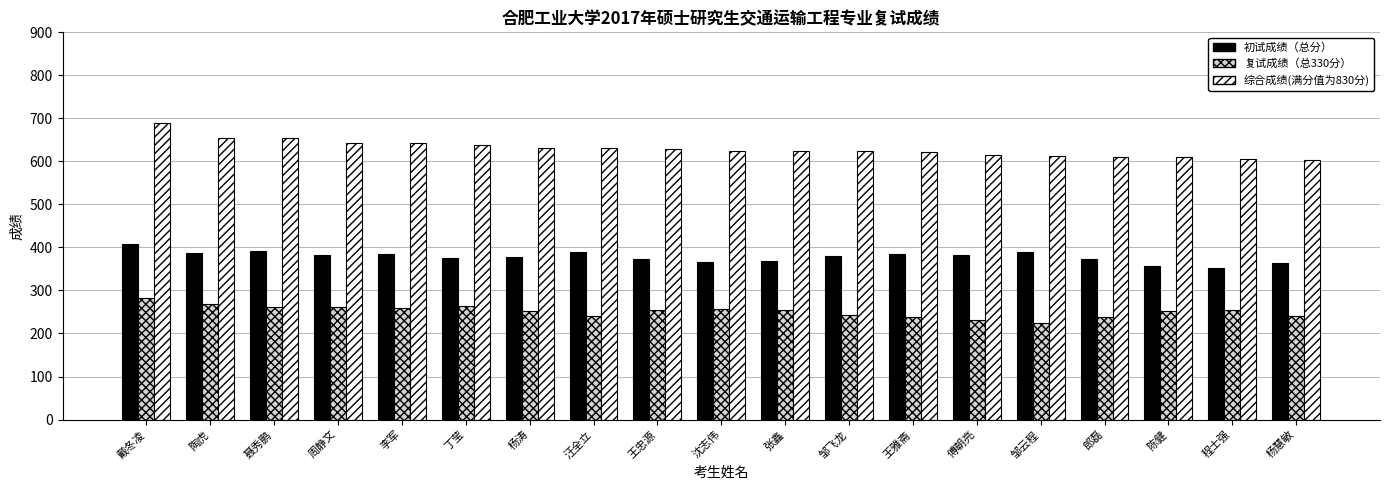

The value of 综合成绩(满分值为830分) at 傅朝亮 is 223.2. True or false?

False